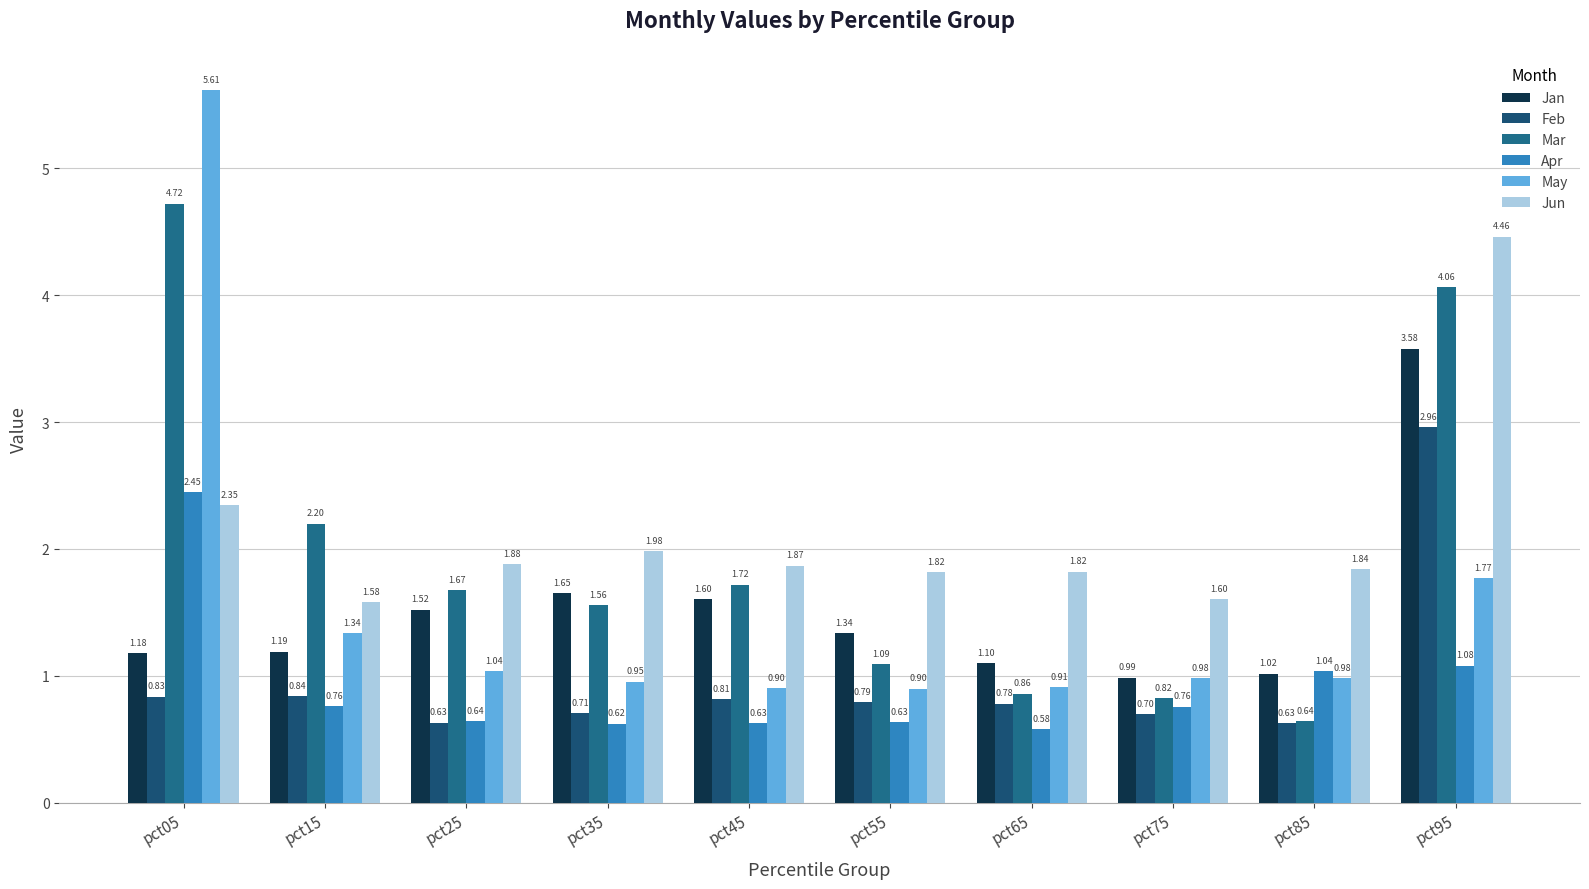

What is the maximum value shown in the chart?

5.6